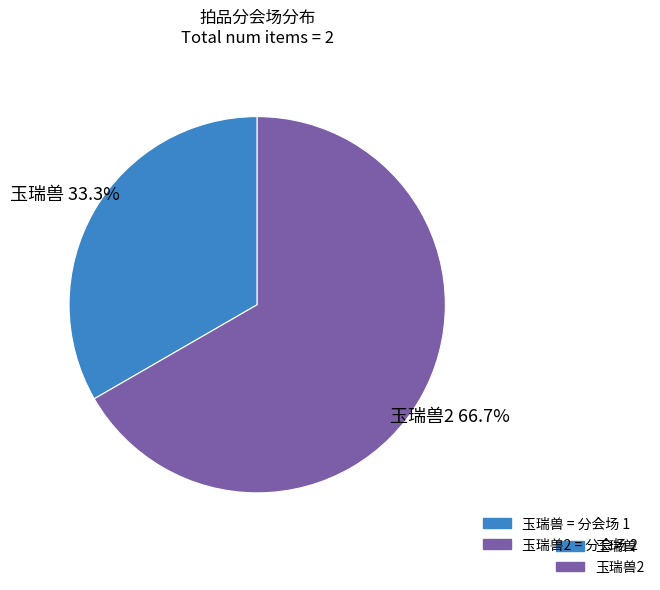

How many segments does this pie chart have?

2